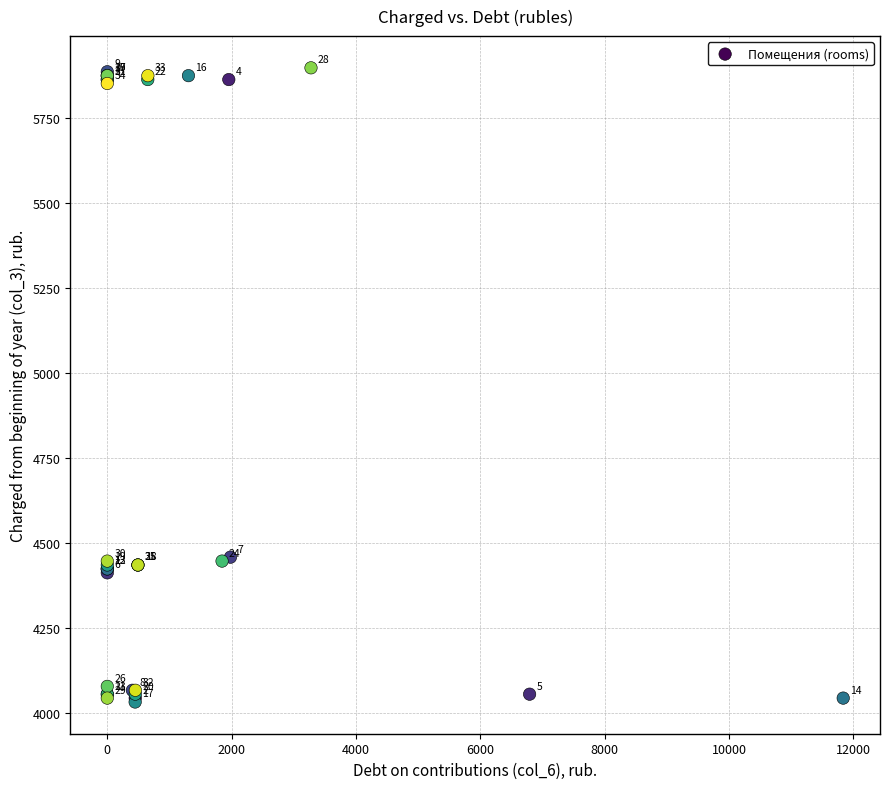

What Y value in the scatter plot is closest to 4965?

4458.2